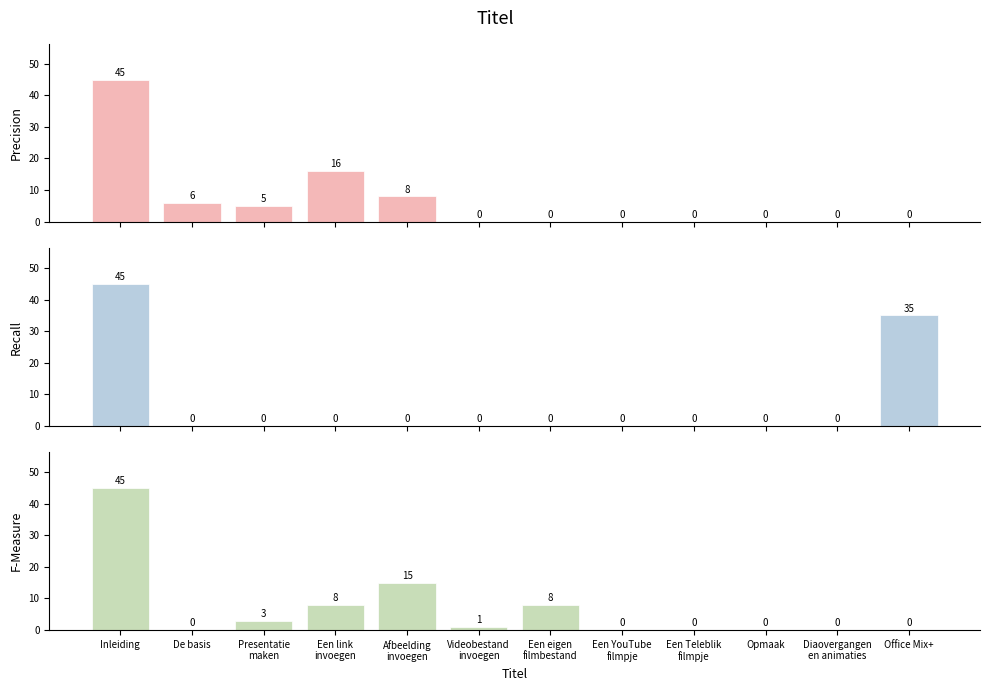

How many series are shown in this chart?

3